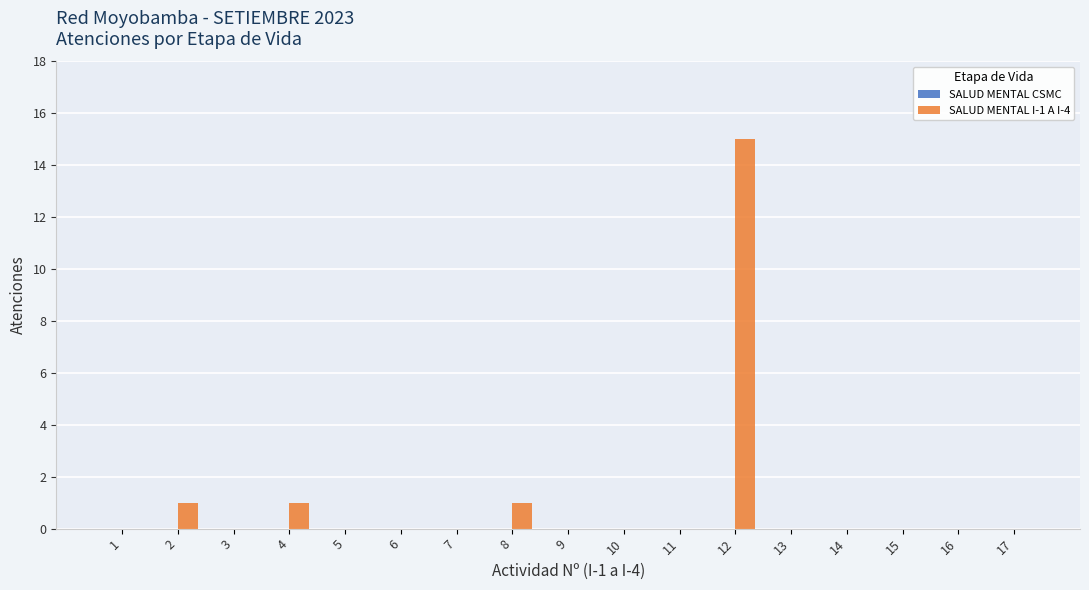

True or false: the data shows 0 at 6.

True